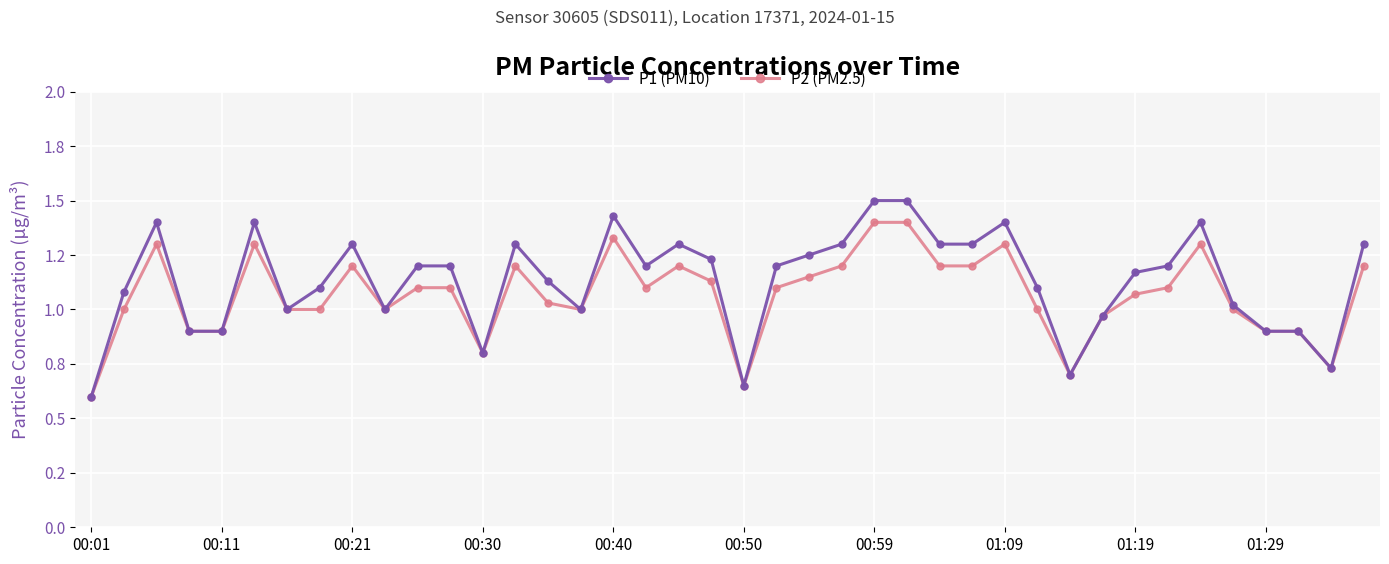

What is the value of the P1 (PM10) point at the 30th from the left?

1.1